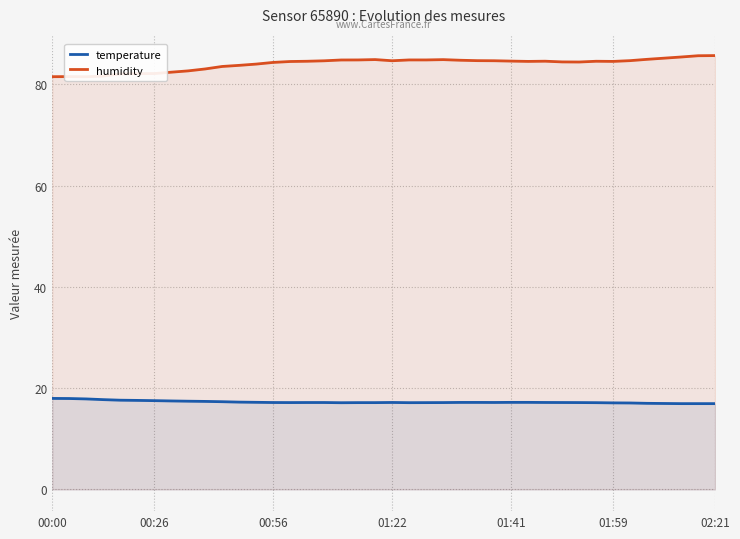

What is the difference between the highest and lowest values at 32?

67.4